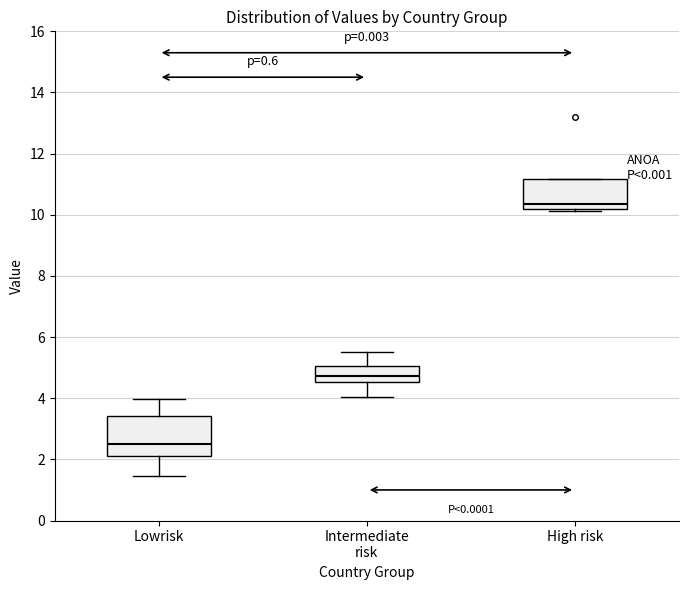

Where is the upper edge of the box for Intermediate risk on the y-axis? The values are not printed on the chart, so give them approximately, as read against the axis.

5.0